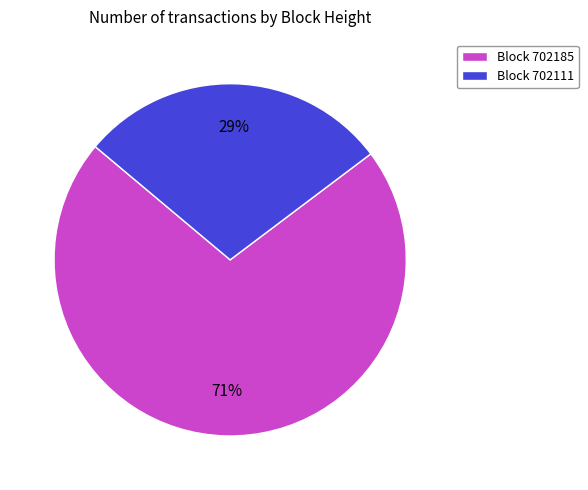

How many slices are in this pie chart?

2